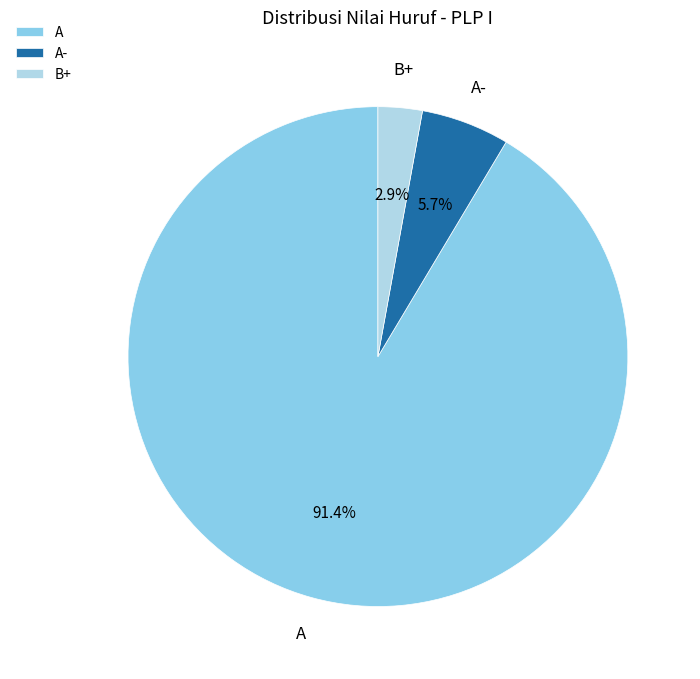

To the nearest percent, what portion does A- represent?

6%